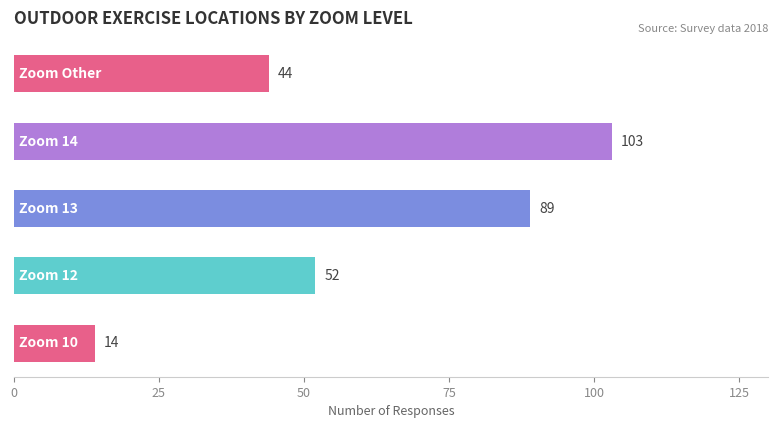

How many bars are there in total?

5